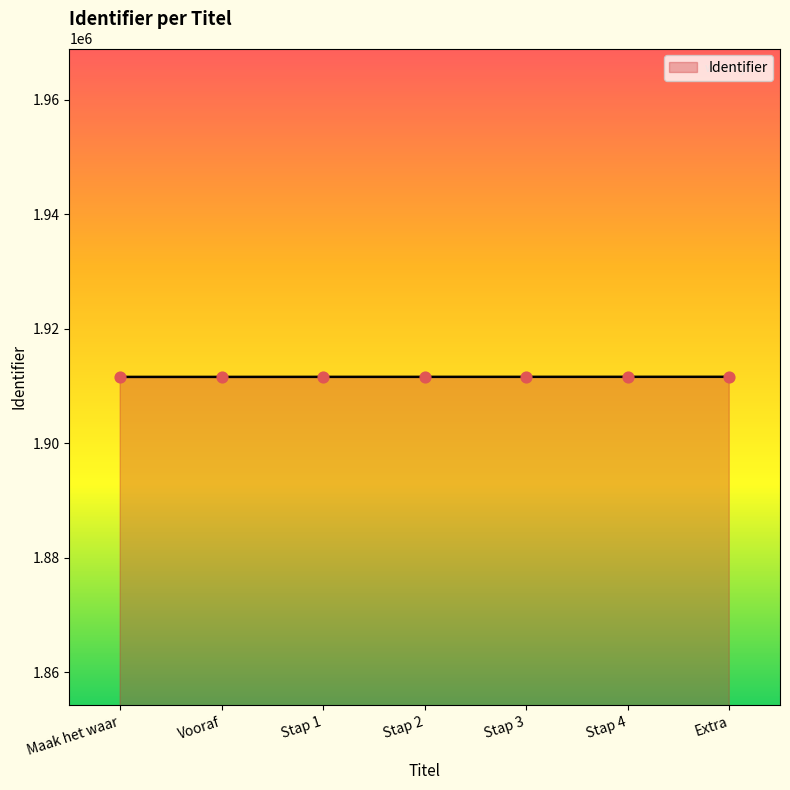

What is the ratio of the value at Stap 1 to the value at Vooraf?

1.0